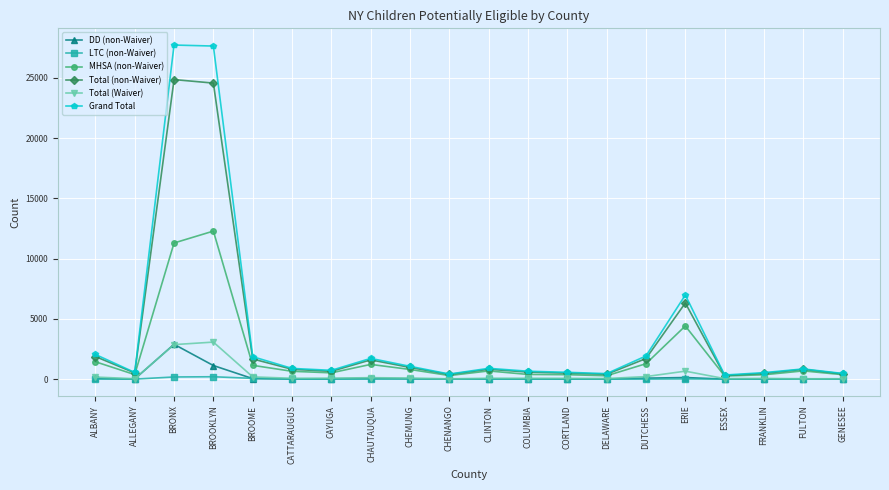

Does the chart have visible grid lines?

Yes